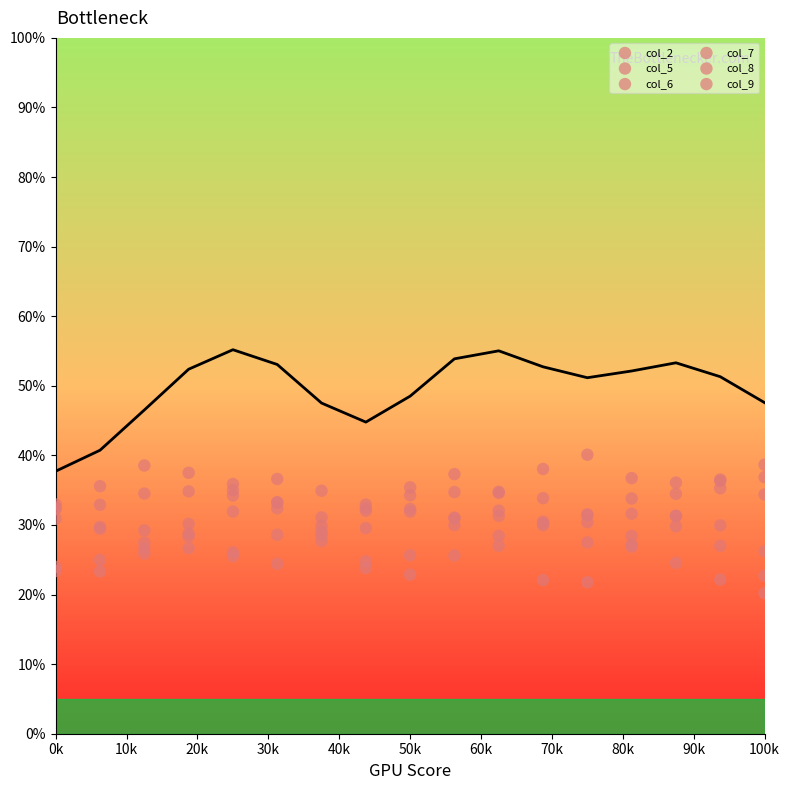

Which series has the widest spread of Y values?

col_6